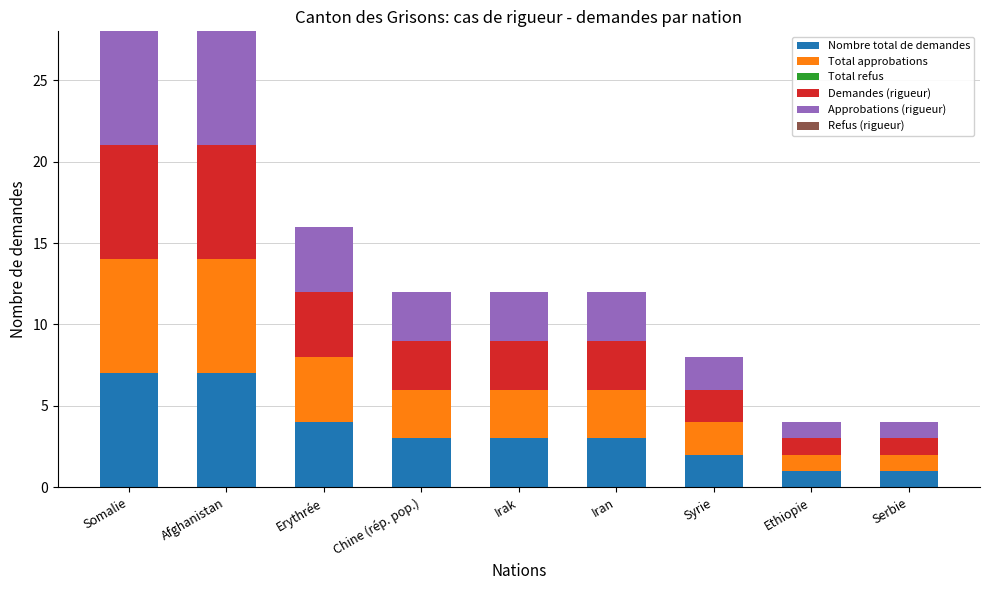

What is the maximum value for Nombre total de demandes?

7